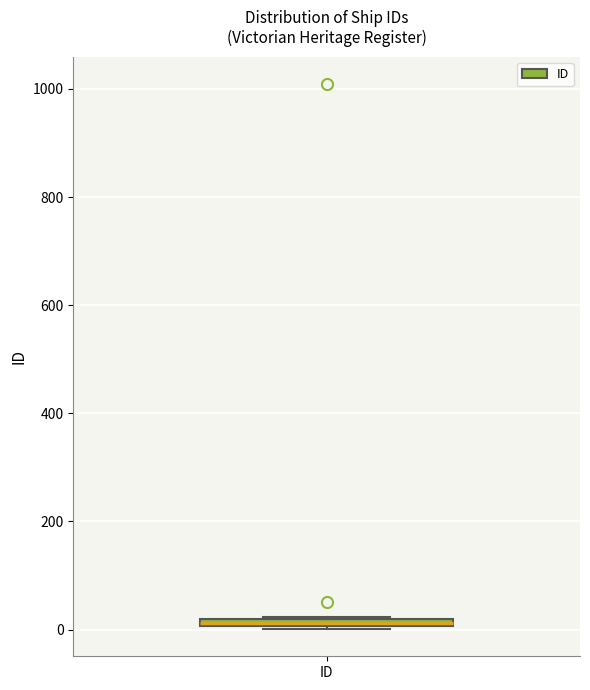

Where is the upper edge of the box for ID on the y-axis? The values are not printed on the chart, so give them approximately, as read against the axis.

20